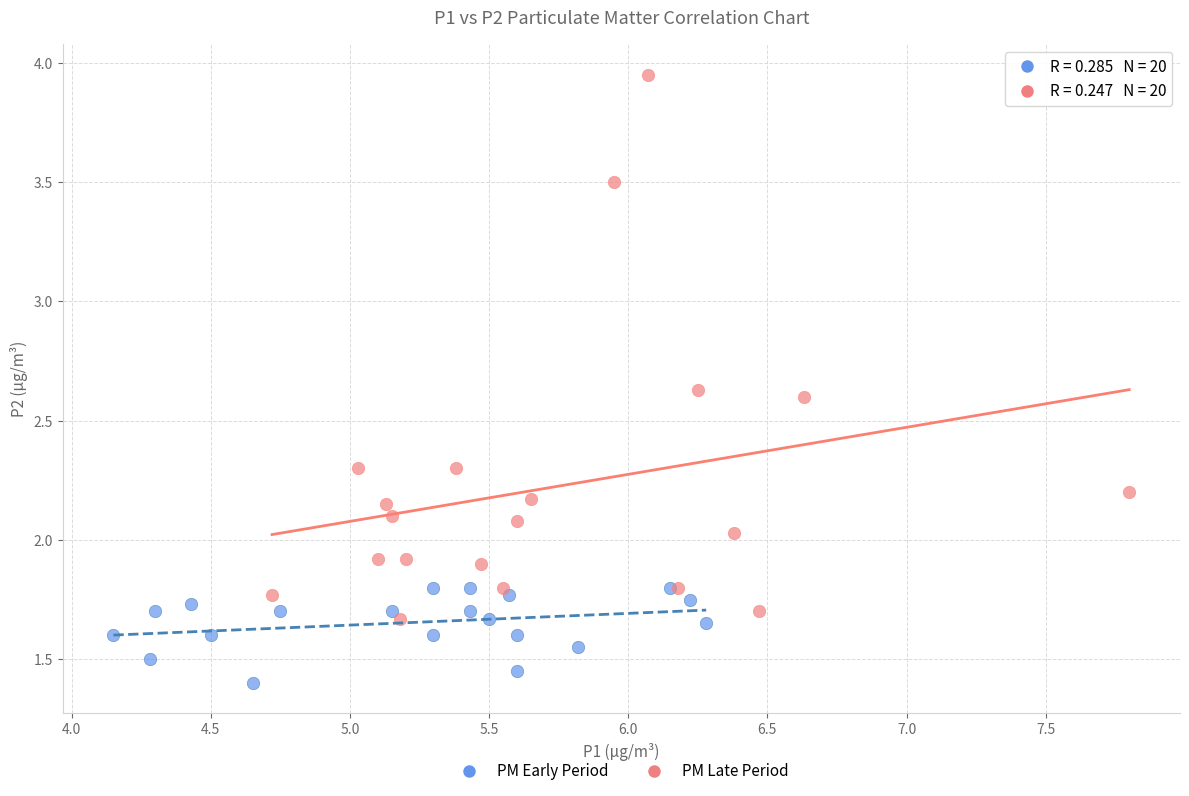

Which series has the widest spread of Y values?

PM Late Period